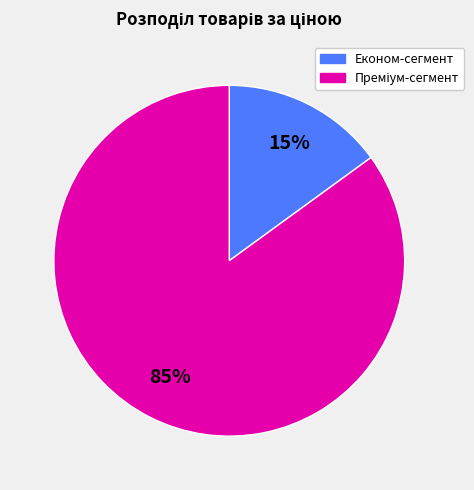

Count the number of slices in the pie.

2